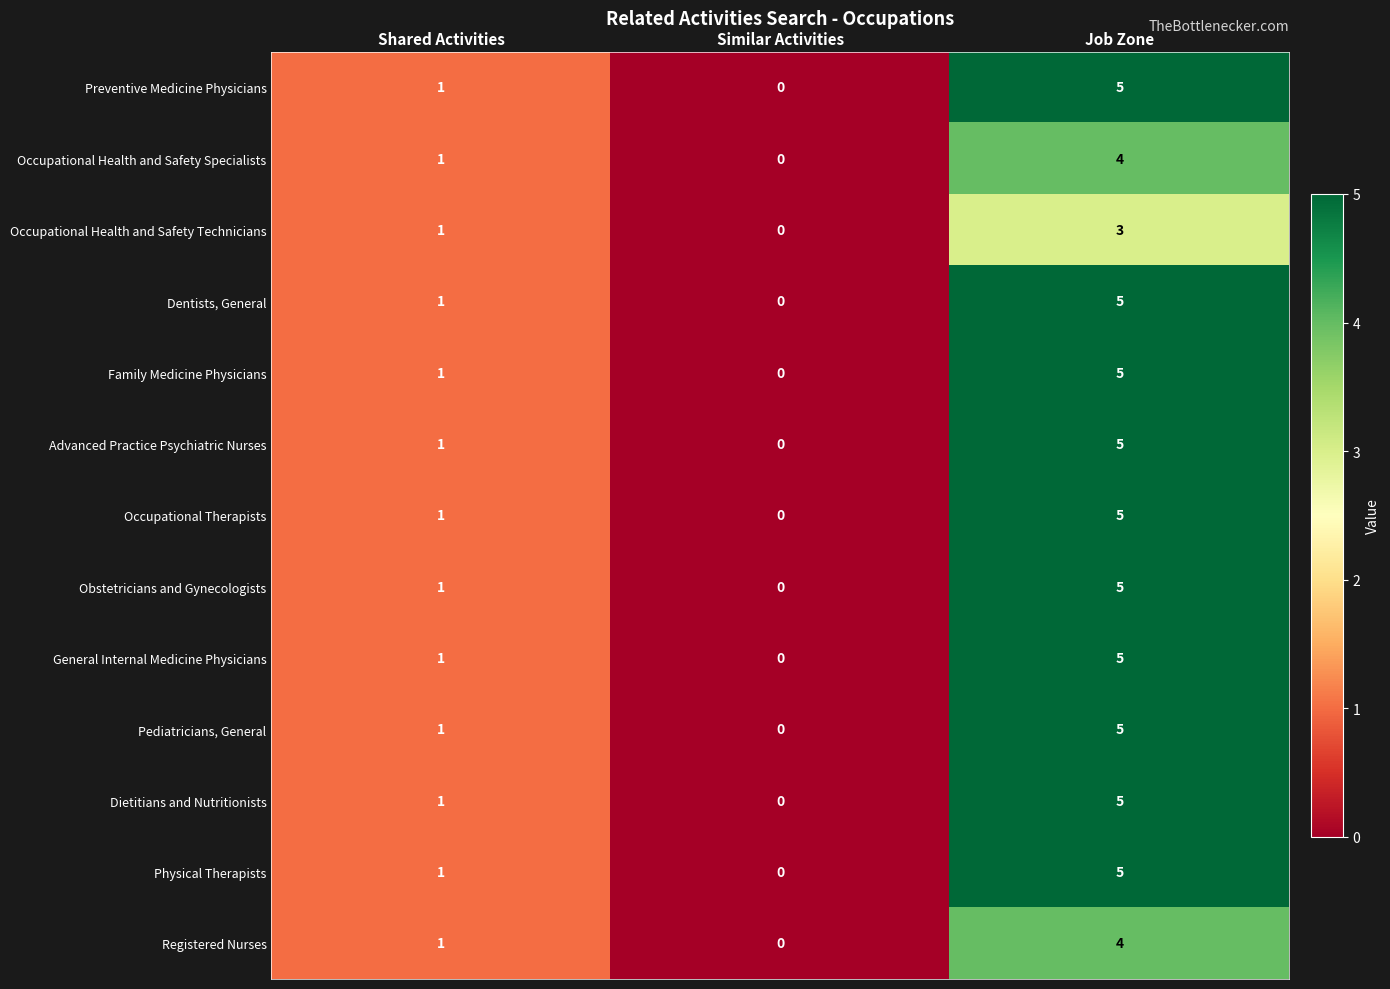

Which label corresponds to the largest value in the chart?

Job Zone